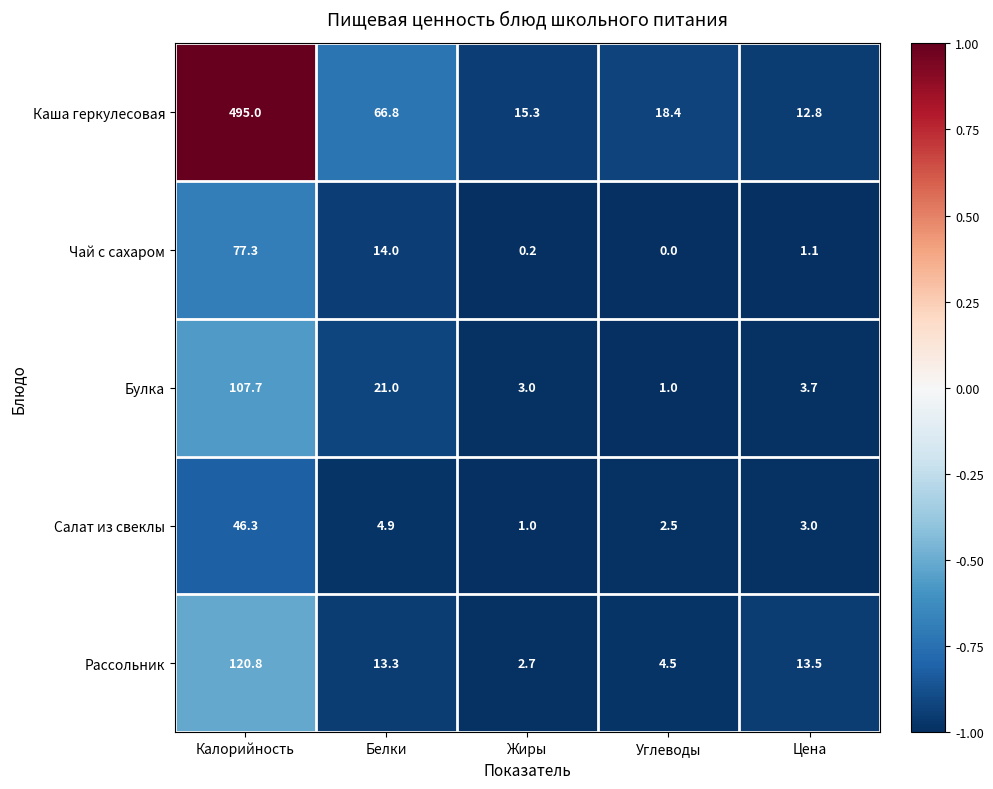

What is the difference between the highest and lowest values at Калорийность?

448.7